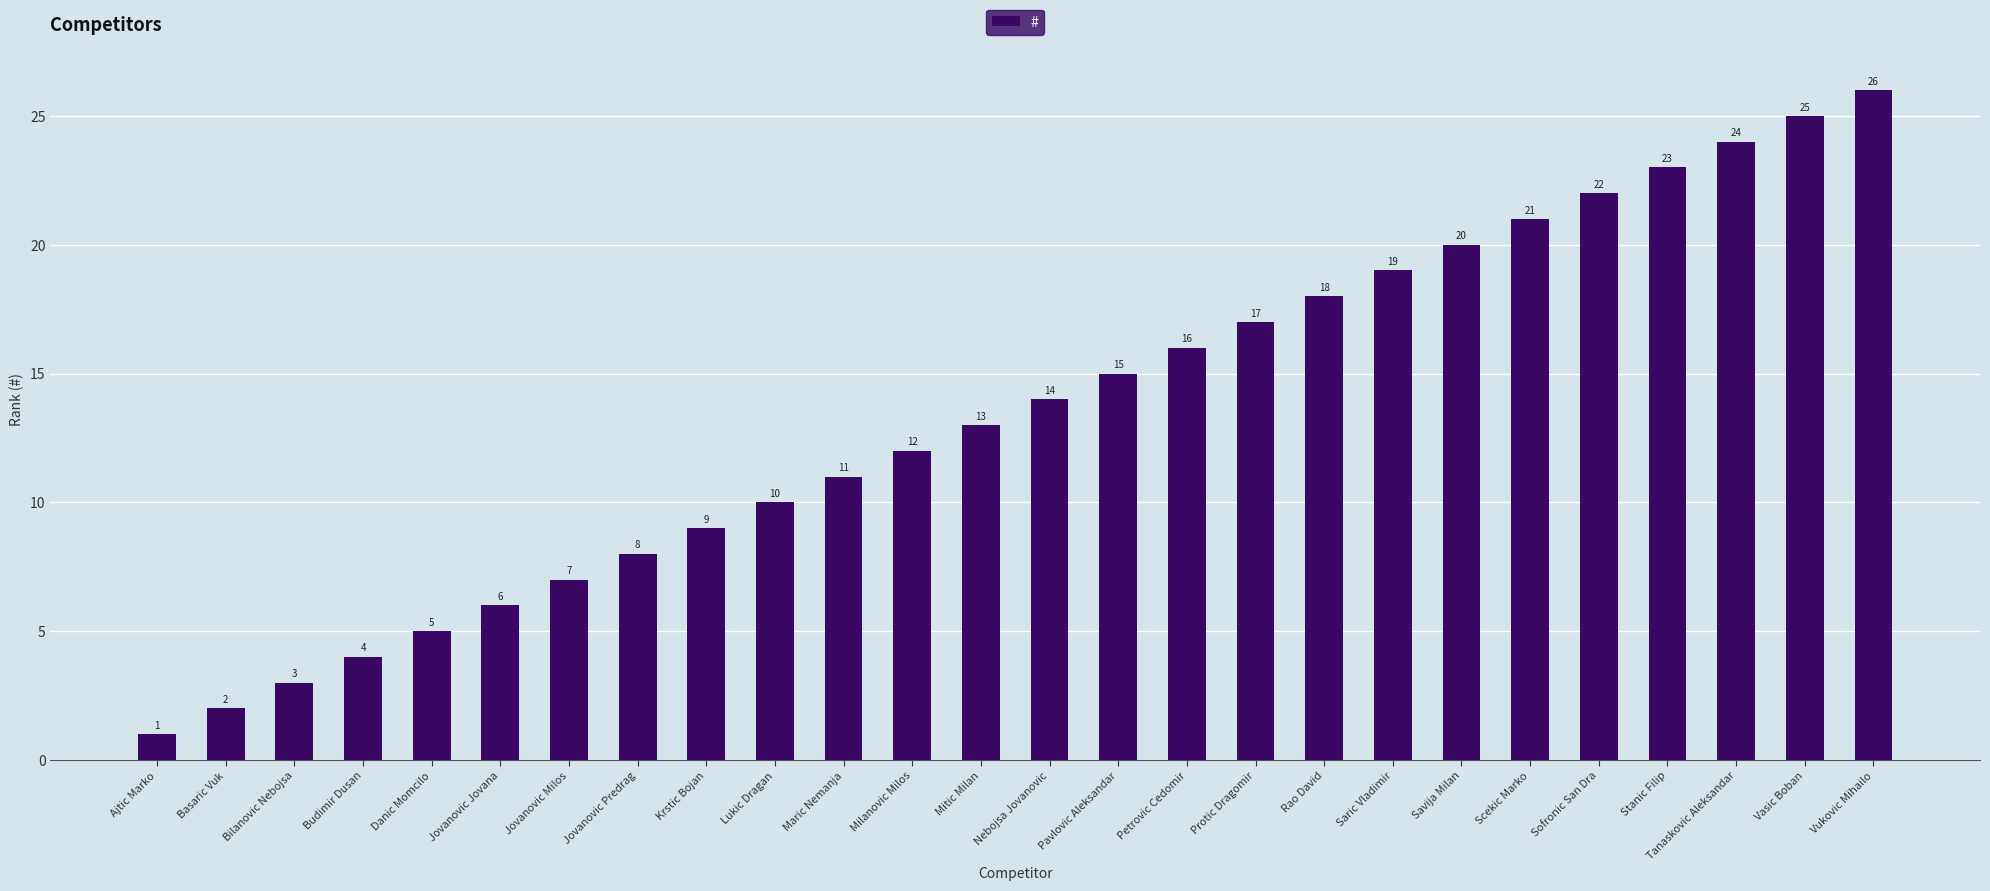

What is the change in value from Petrovic Cedomir to Saric Vladimir?

+3